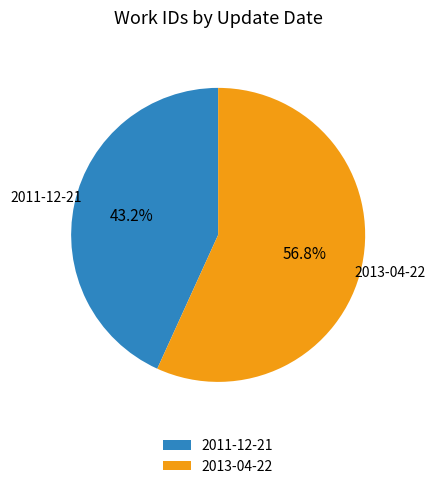

Which category accounts for the majority?

2013-04-22